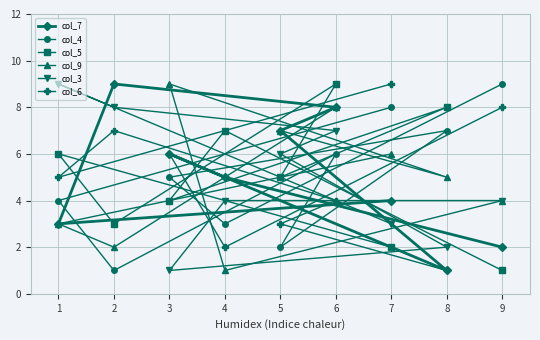

In col_9, how many points are lower than both neighbors (excluding endpoints)?

3